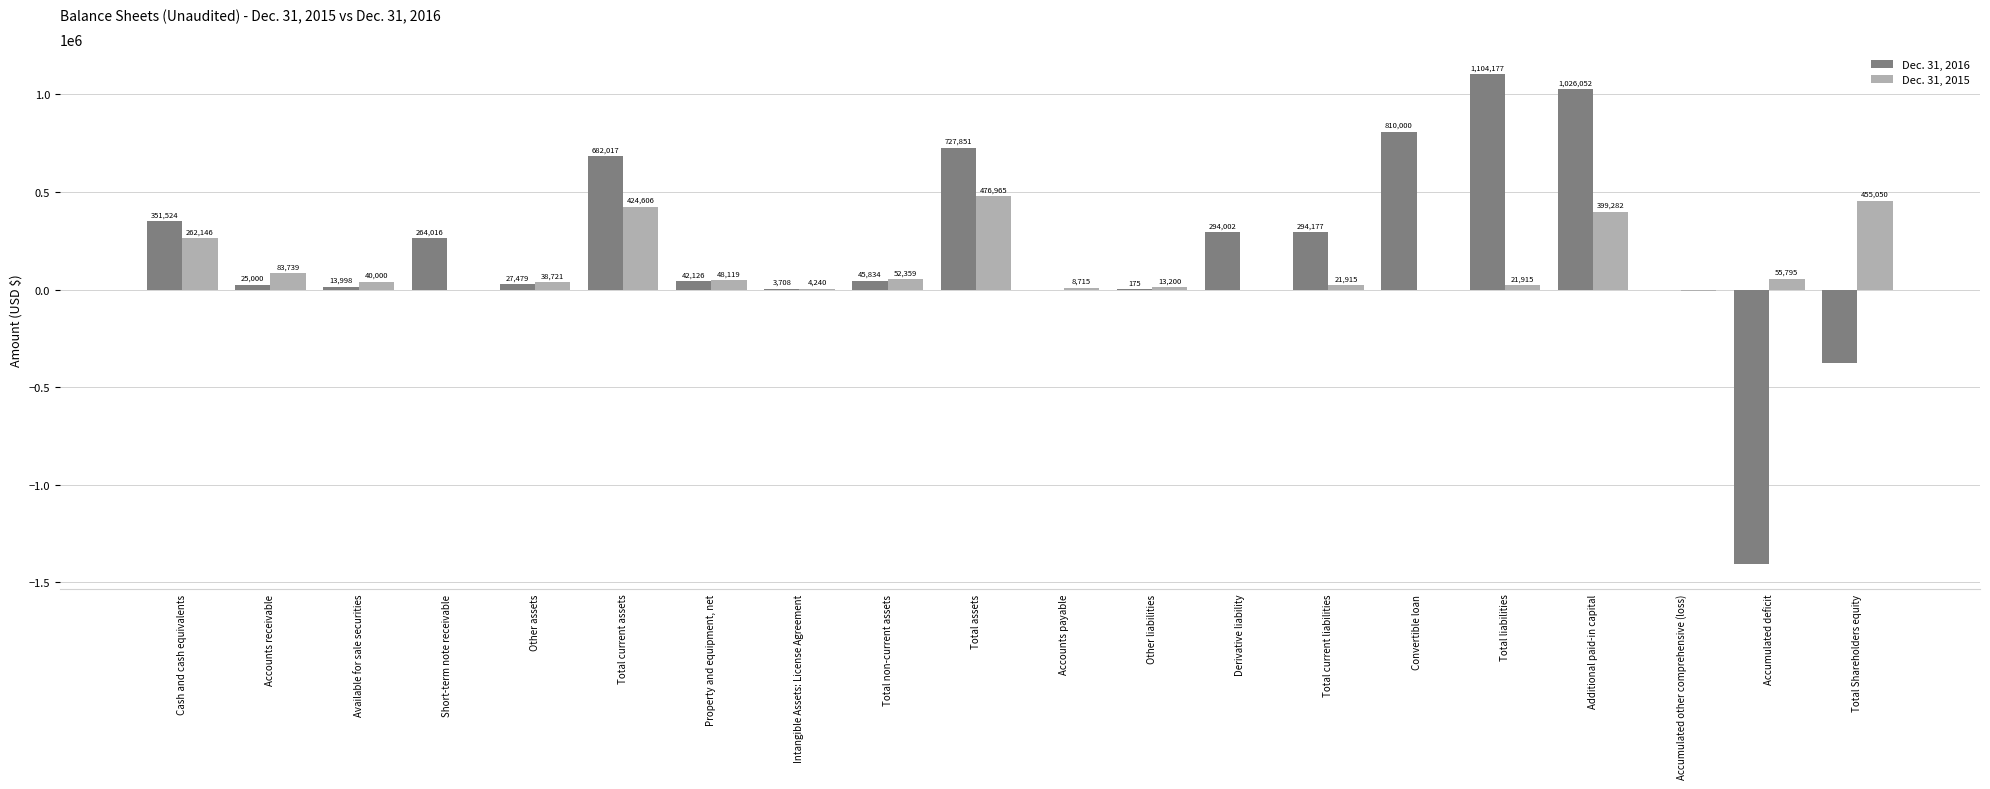

What is the approximate value of Dec. 31, 2015 at Additional paid-in capital, to the nearest 100?

399300